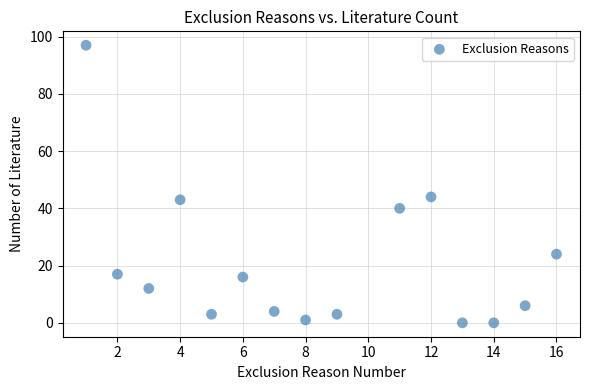

What is the range of Y values (max minus min)?

97